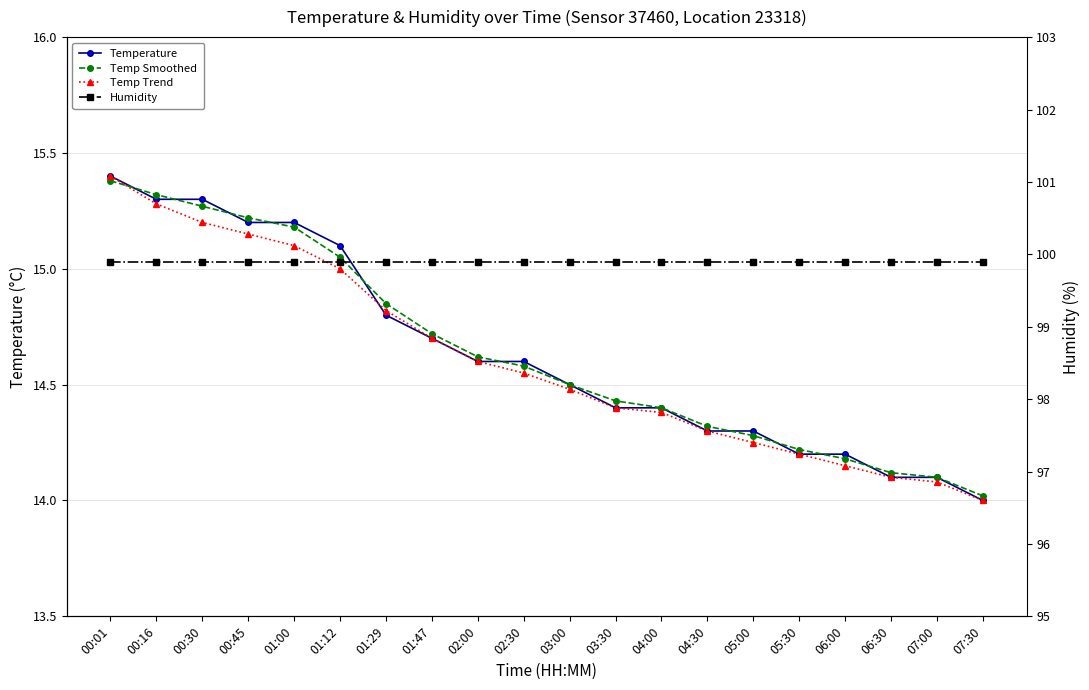

Count the number of categories in the chart.

20